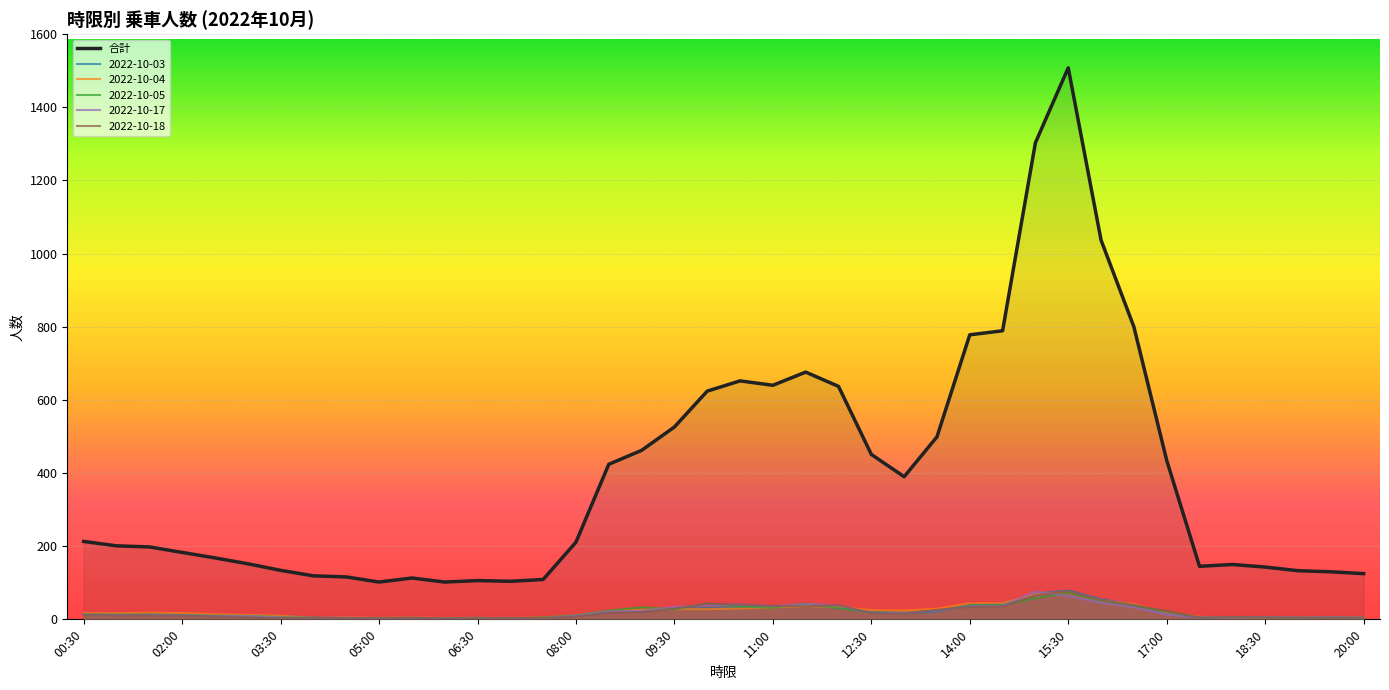

Which series has the widest spread of values?

合計